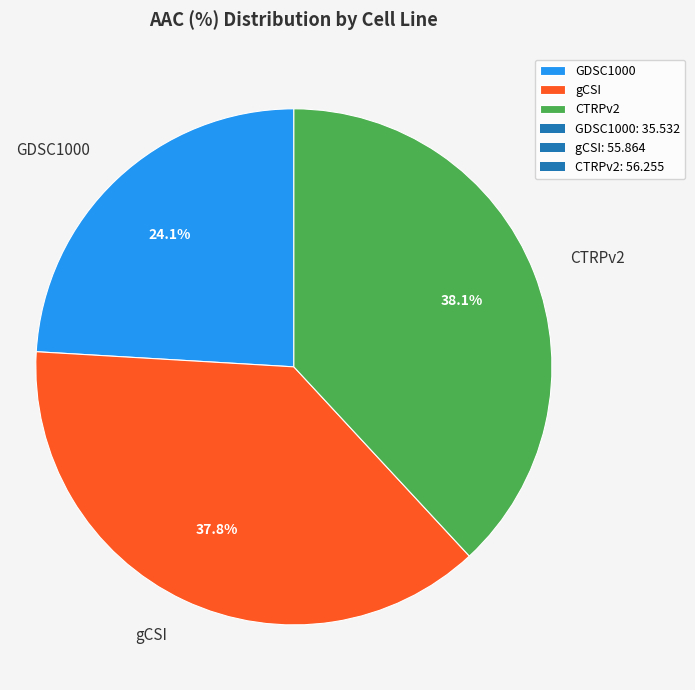

Which slice is the smallest?

GDSC1000